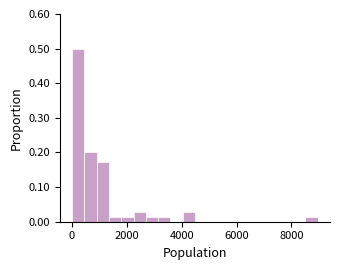

Read against the x-axis, roughly where is the centre of the tallest bar?

200